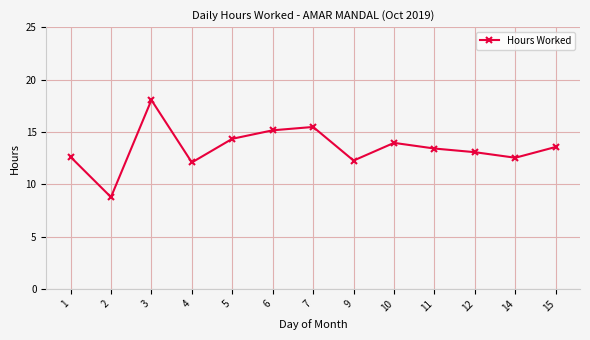

At which label does the data first exceed 13?

3